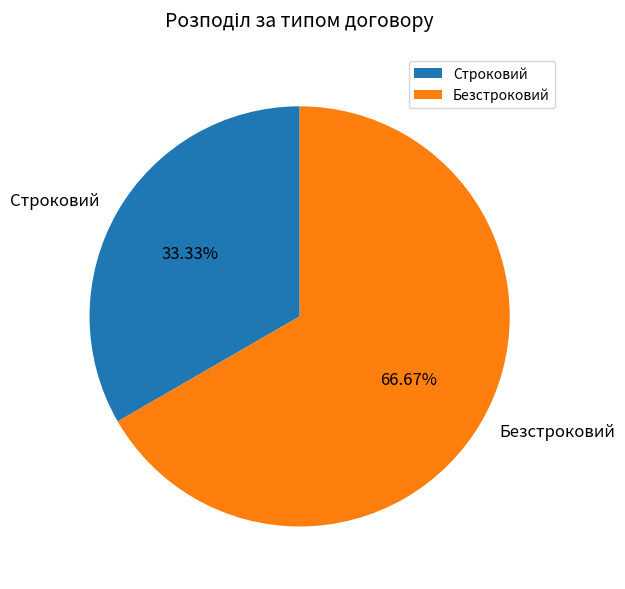

What is the largest slice in the pie chart?

Безстроковий